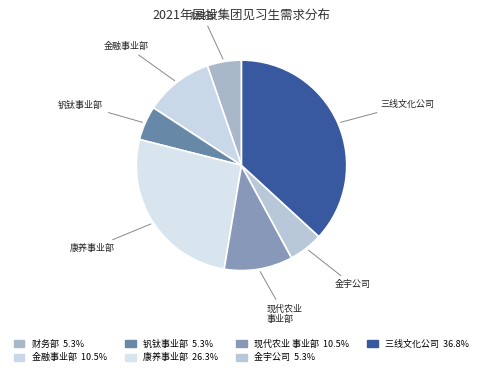

How many segments does this pie chart have?

7